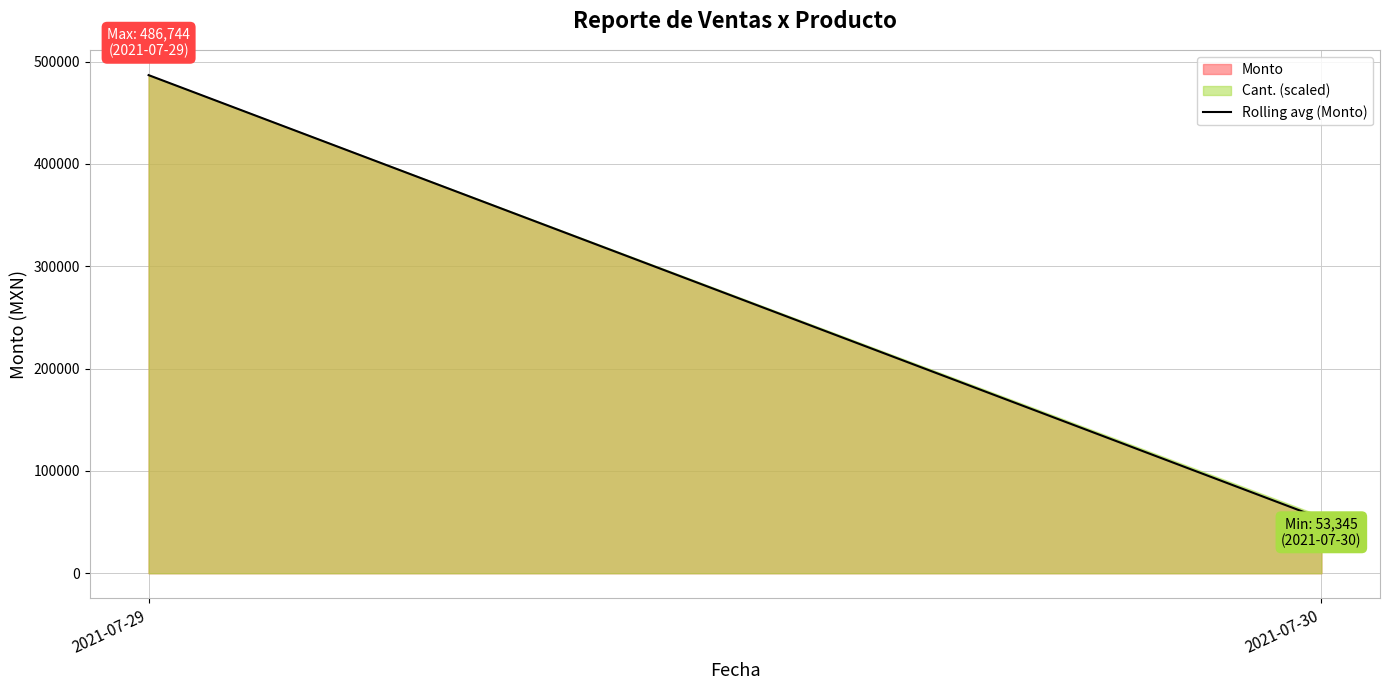

List the labels in order of value, largest first.

2021-07-29, 2021-07-30